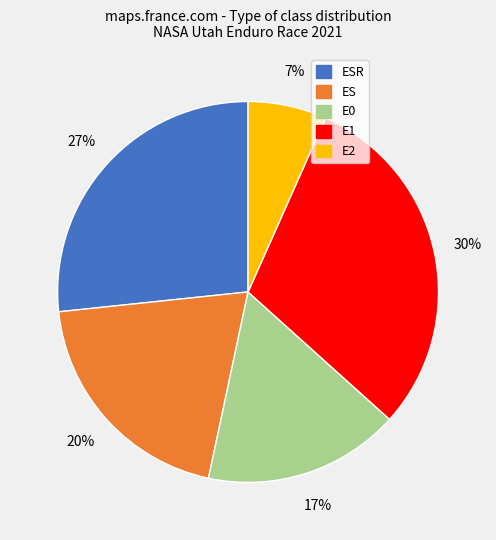

Is there a majority slice in this chart?

No